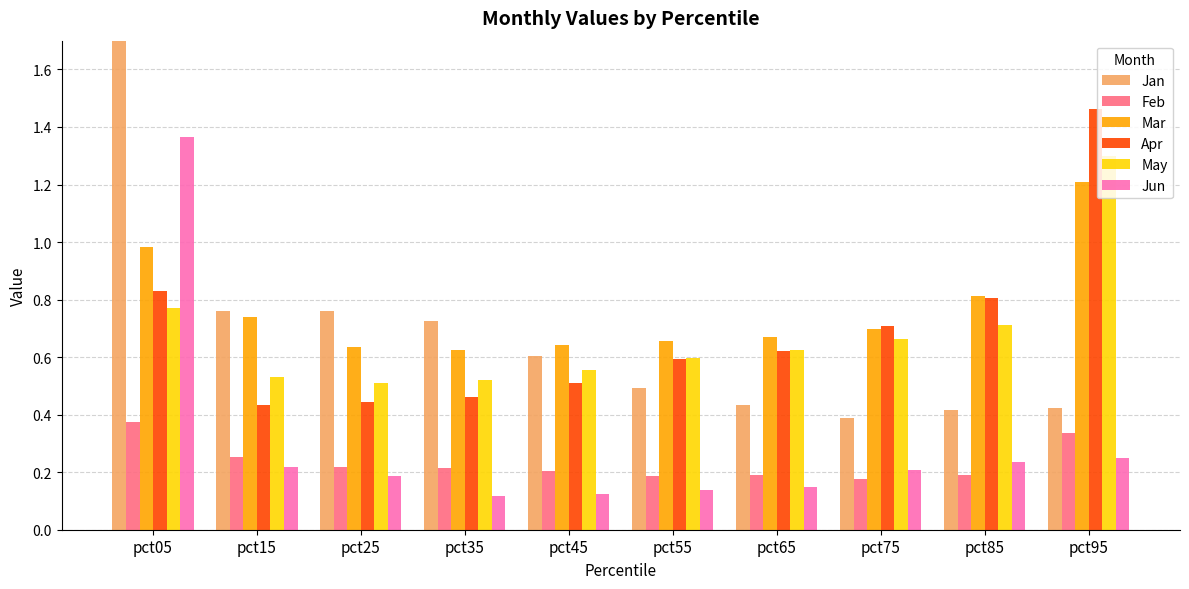

At which label does Jan reach its peak?

pct05